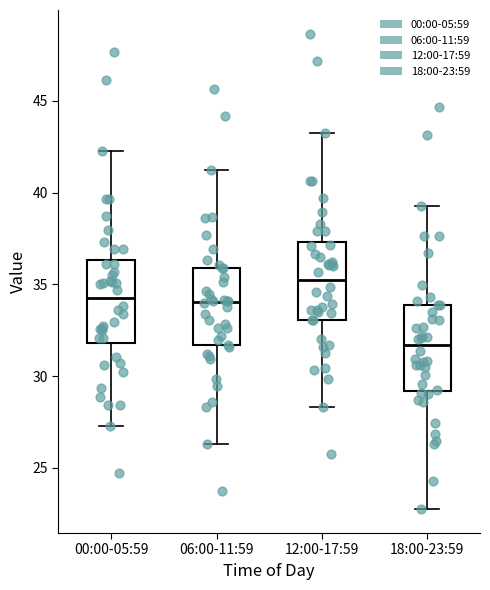

Reading left to right, transcribe this box plot: for each box, give where its median line is, the range the box spans, and where its two whiskers end, as read against the y-axis. The values are not printed on the chart, so give them approximately, as read against the axis.

00:00-05:59: median 34.5, box 32.0 to 36.5, whiskers 27.5 to 42.5
06:00-11:59: median 34.0, box 31.5 to 36.0, whiskers 26.5 to 41.5
12:00-17:59: median 35.5, box 33.0 to 37.5, whiskers 28.5 to 43.5
18:00-23:59: median 31.5, box 29.0 to 34.0, whiskers 23.0 to 39.5